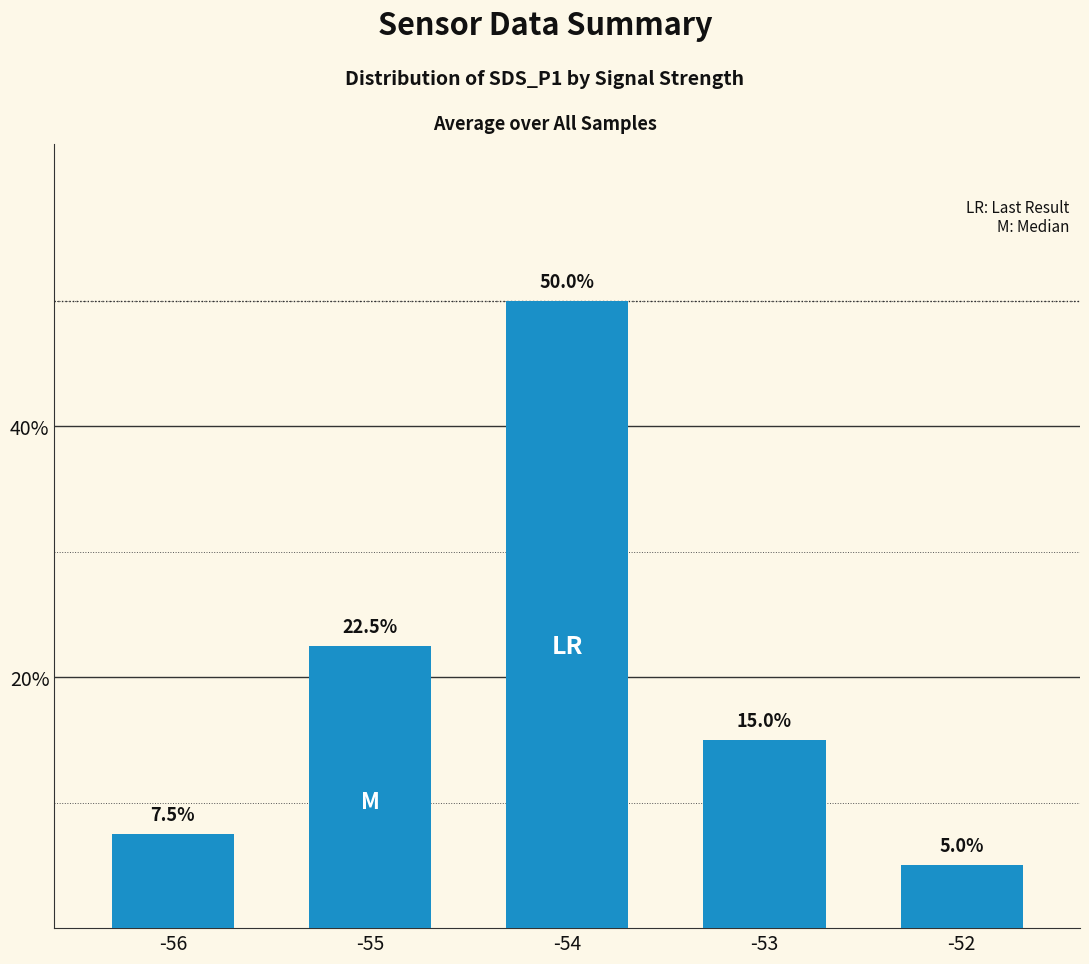

Which label corresponds to the smallest value in the chart?

-52